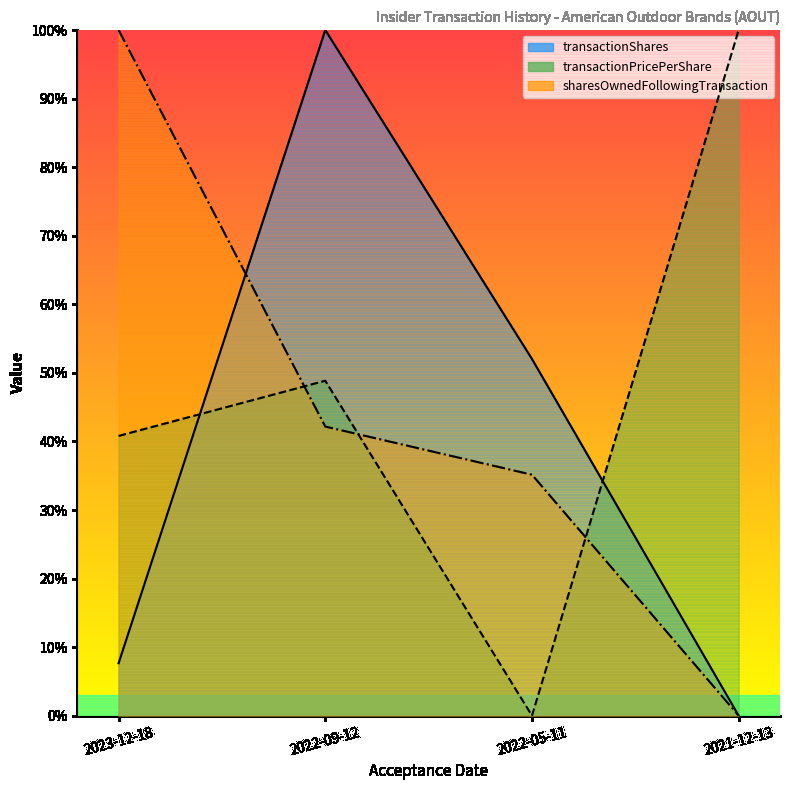

True or false: transactionShares has a value of 0.1 at 2022-05-11.

False